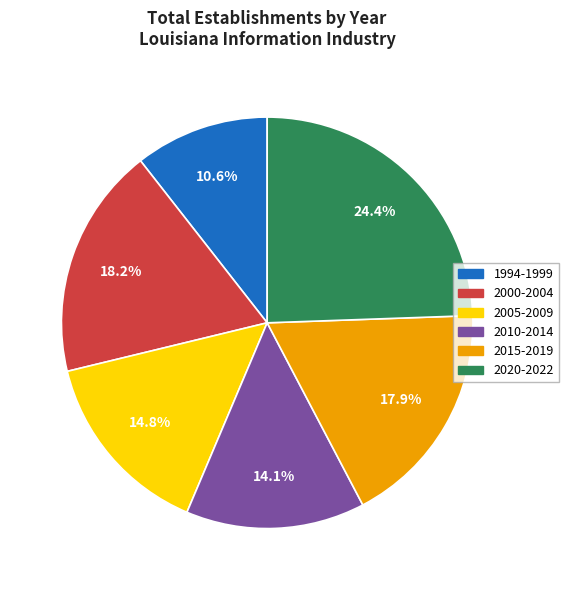

Is there a majority slice in this chart?

No